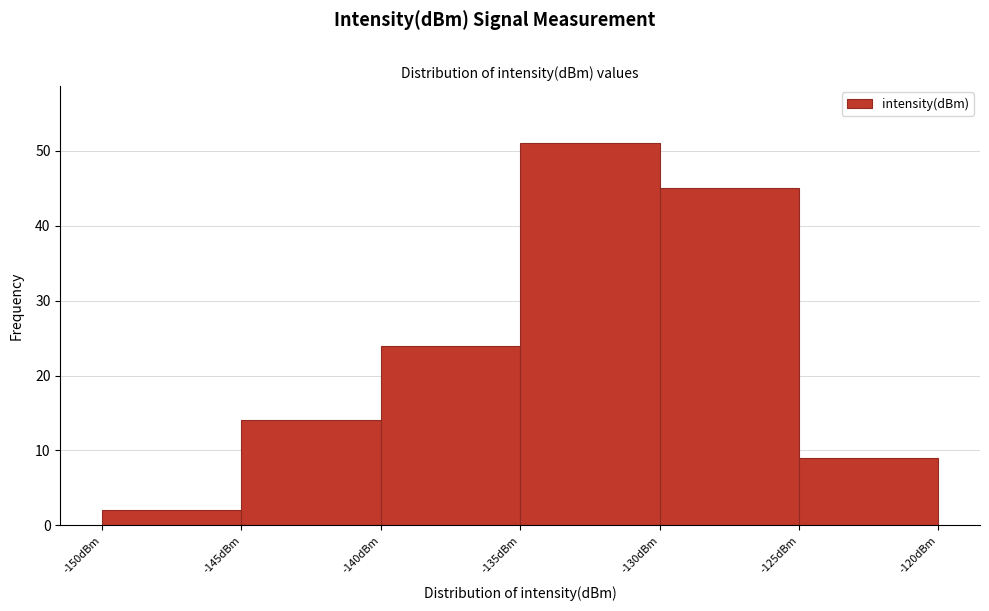

What is the height of the bar covering -125 to -120 on the x-axis? The values are not printed on the chart, so give them approximately, as read against the axis.

9